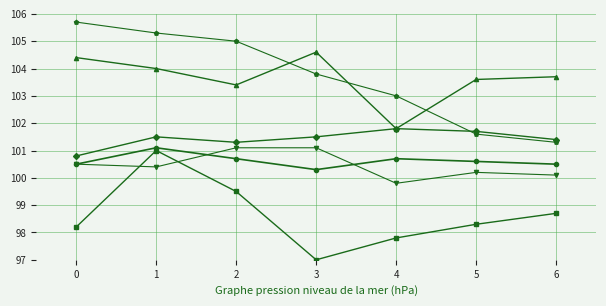

Which category has the lowest value across all series?

3